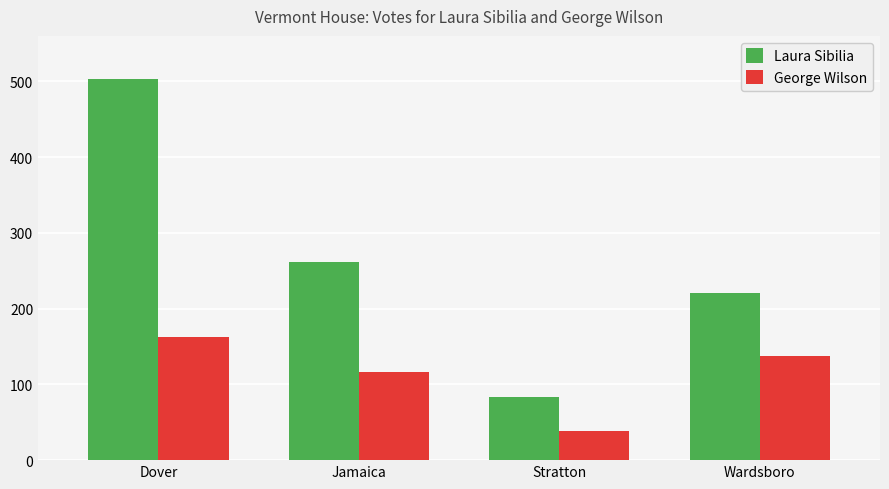

Count the number of categories in the chart.

4